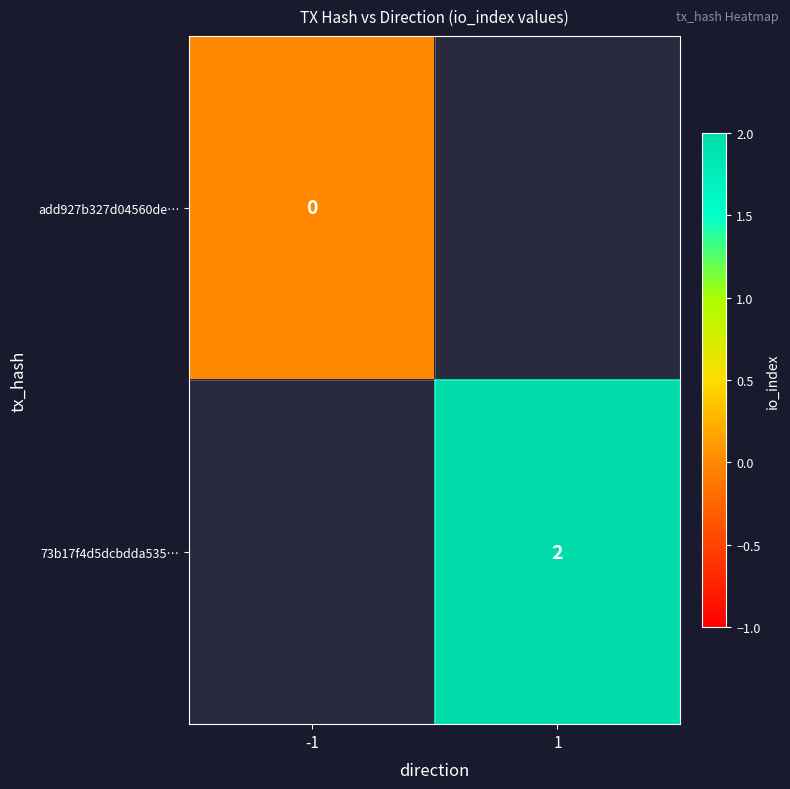

The value of 73b17f4d5dcbdda535… at 1 is 2. True or false?

True